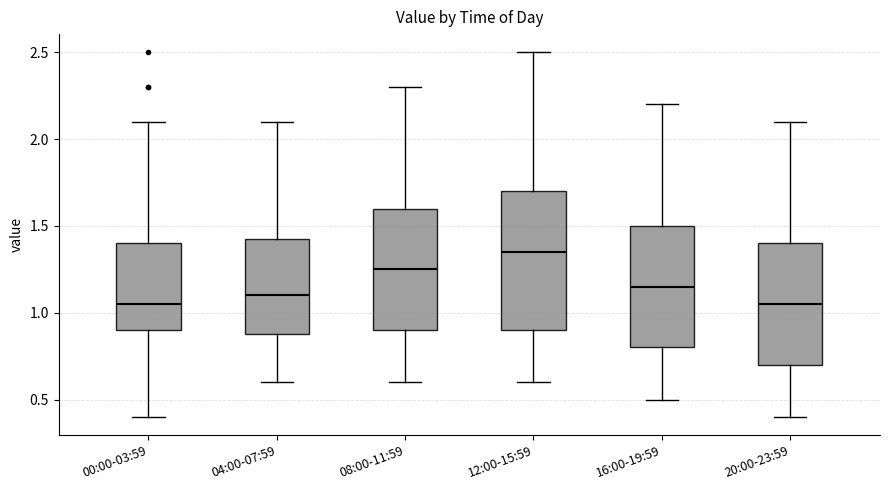

Reading left to right, read every box against the y-axis: the position of its median line, the range the box covers, and the ends of its whiskers. The values are not printed on the chart, so give them approximately, as read against the axis.

00:00-03:59: median 1.05, box 0.90 to 1.40, whiskers 0.40 to 2.10
04:00-07:59: median 1.10, box 0.90 to 1.45, whiskers 0.60 to 2.10
08:00-11:59: median 1.25, box 0.90 to 1.60, whiskers 0.60 to 2.30
12:00-15:59: median 1.35, box 0.90 to 1.70, whiskers 0.60 to 2.50
16:00-19:59: median 1.15, box 0.80 to 1.50, whiskers 0.50 to 2.20
20:00-23:59: median 1.05, box 0.70 to 1.40, whiskers 0.40 to 2.10